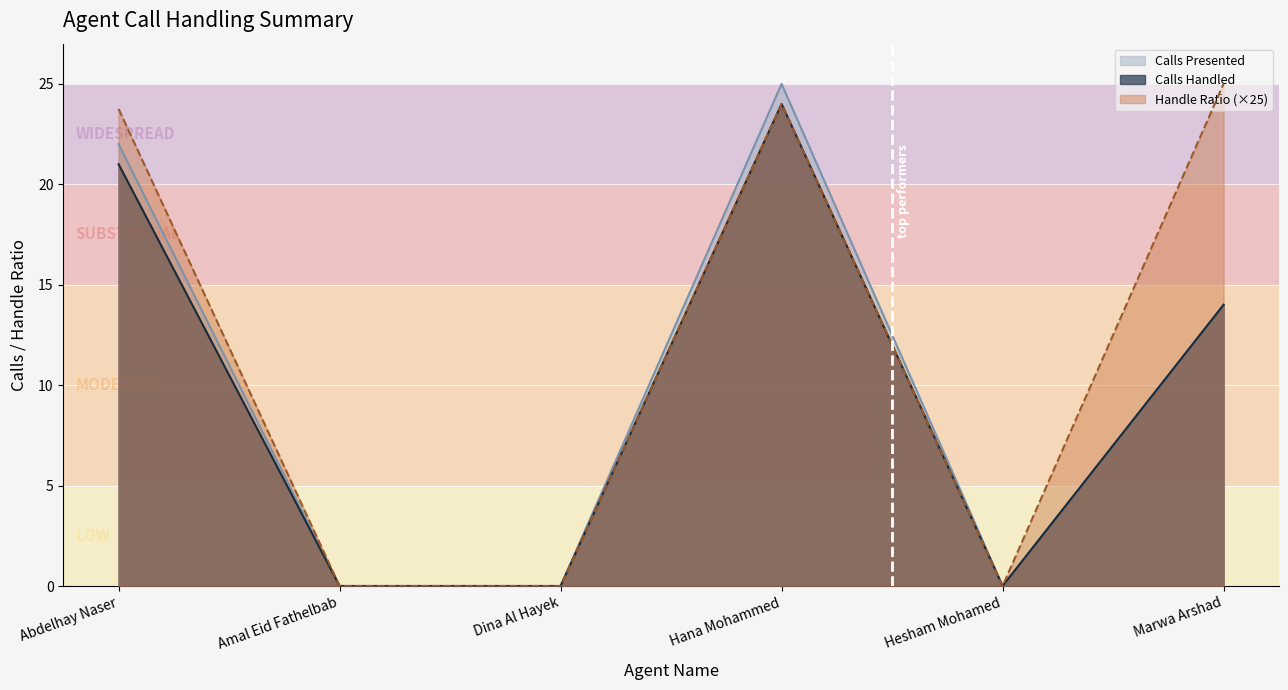

Which series changed the most between Dina Al Hayek and Marwa Arshad?

Handle Ratio (×25)